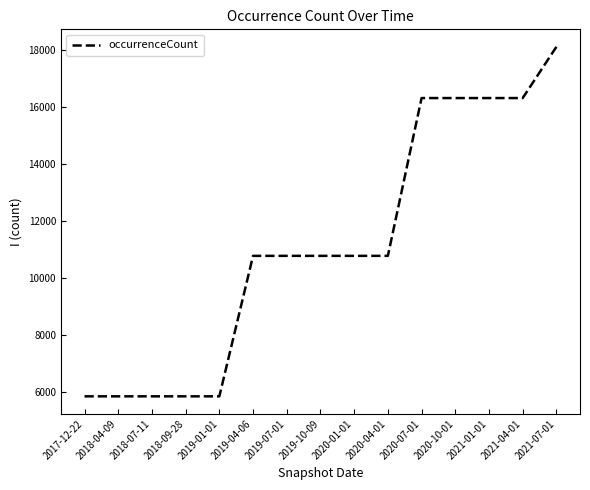

Which label corresponds to the largest value in the chart?

2021-07-01